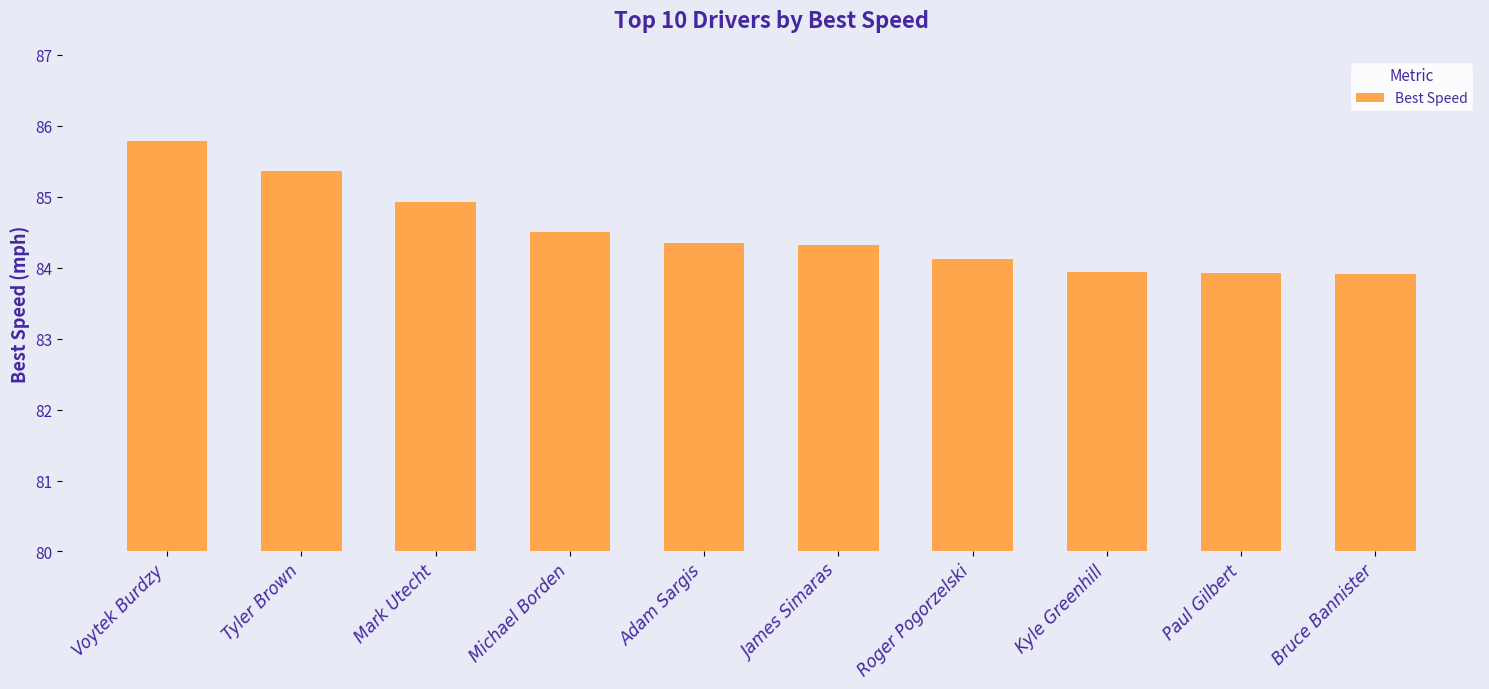

What is the difference between the values at Voytek Burdzy and Adam Sargis?

1.4